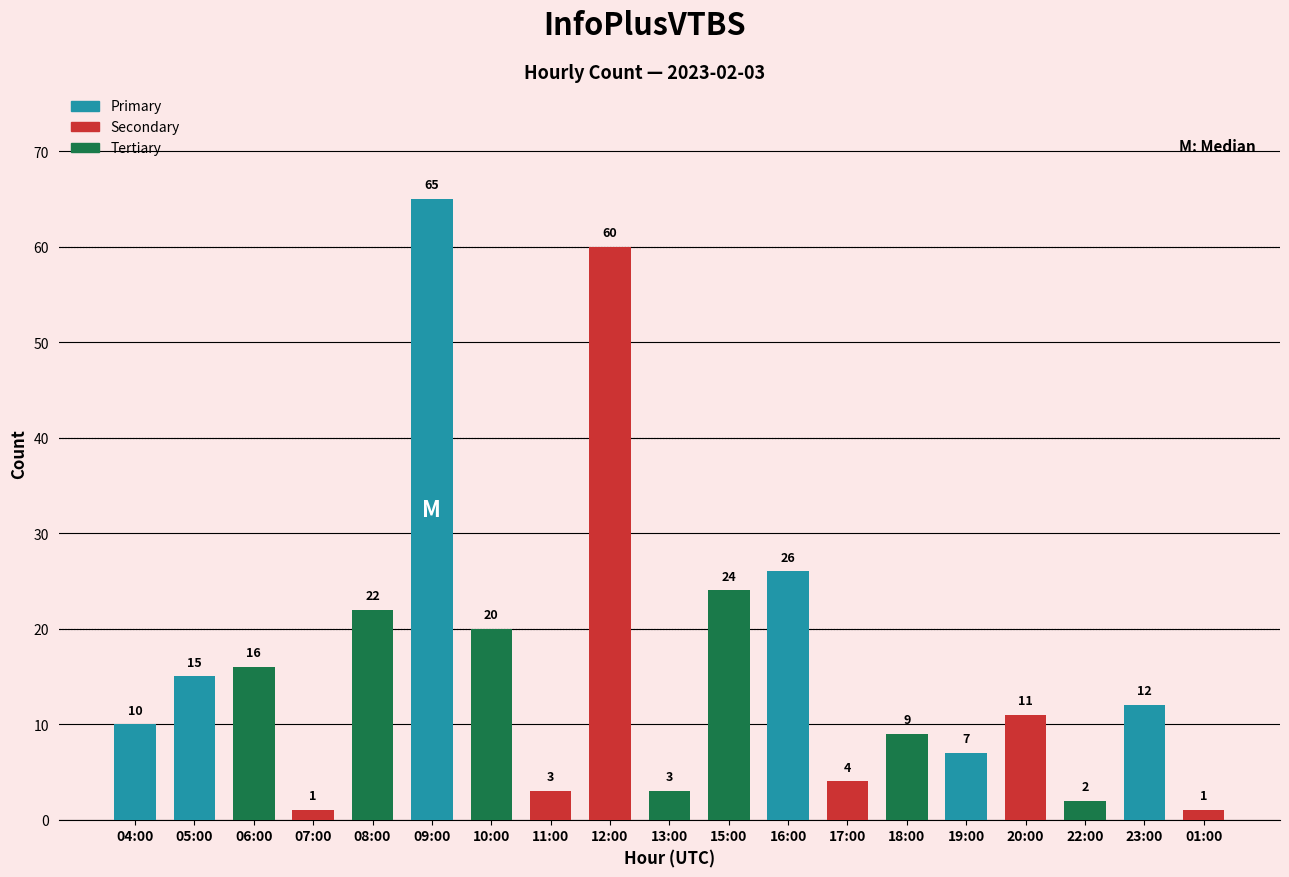

Which label corresponds to the largest value in the chart?

09:00